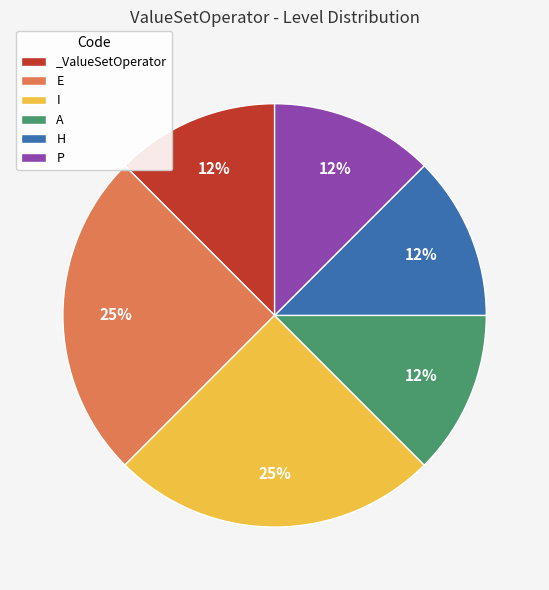

Combined, do I and _ValueSetOperator account for over 50%?

No